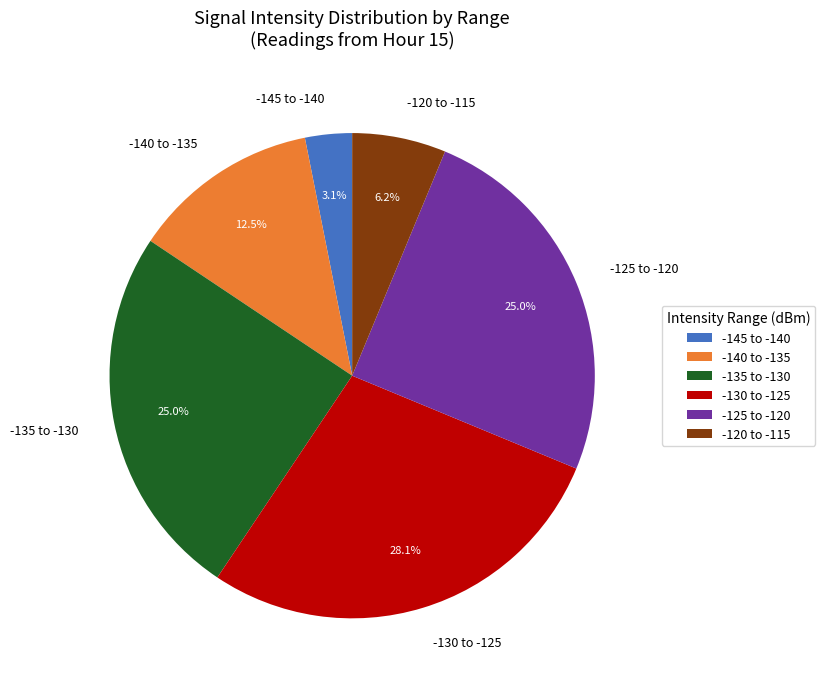

How many slices are in this pie chart?

6